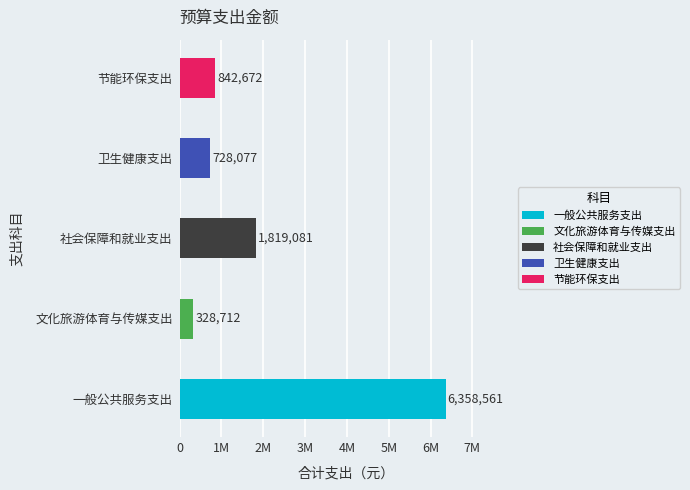

Reading left to right, what are all the values shown in this chart?

一般公共服务支出=6358561	文化旅游体育与传媒支出=328712	社会保障和就业支出=1819081	卫生健康支出=728077	节能环保支出=842672